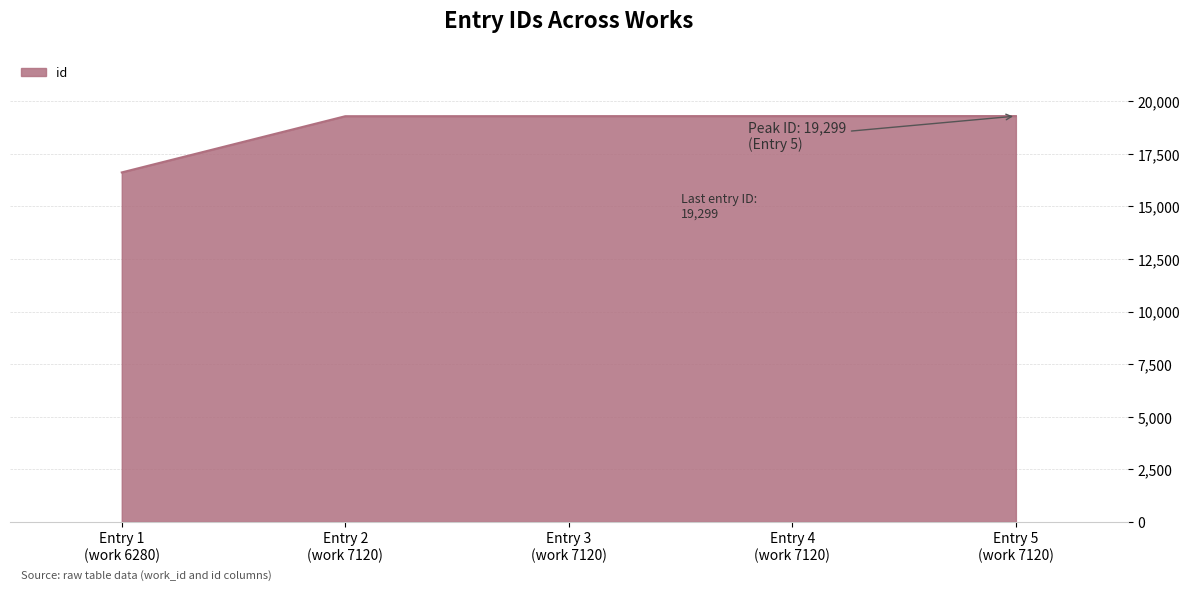

What is the difference between the second highest and minimum values?

2678